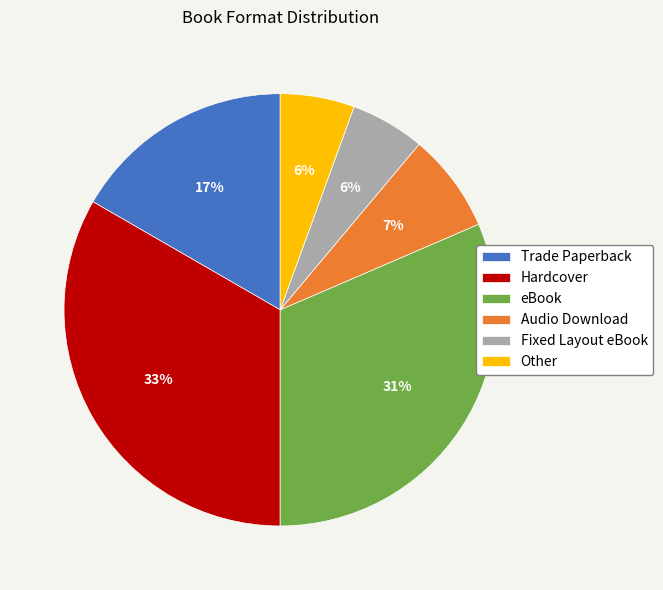

The Trade Paperback slice represents 17% of the pie. True or false?

True